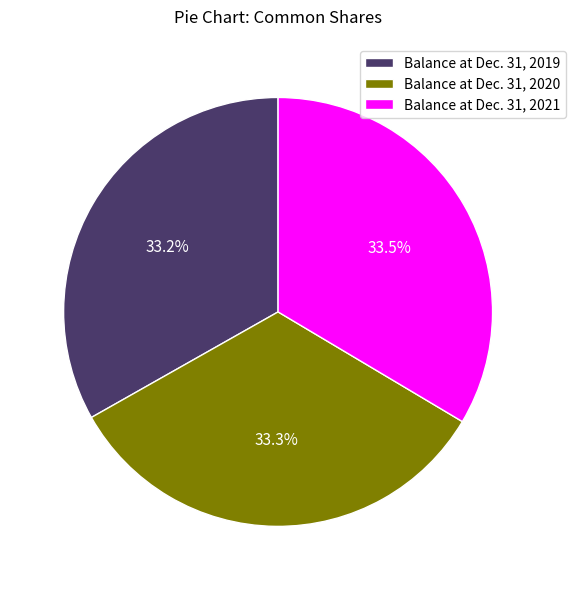

How much of the chart is everything except Balance at Dec. 31, 2019?

66.8%